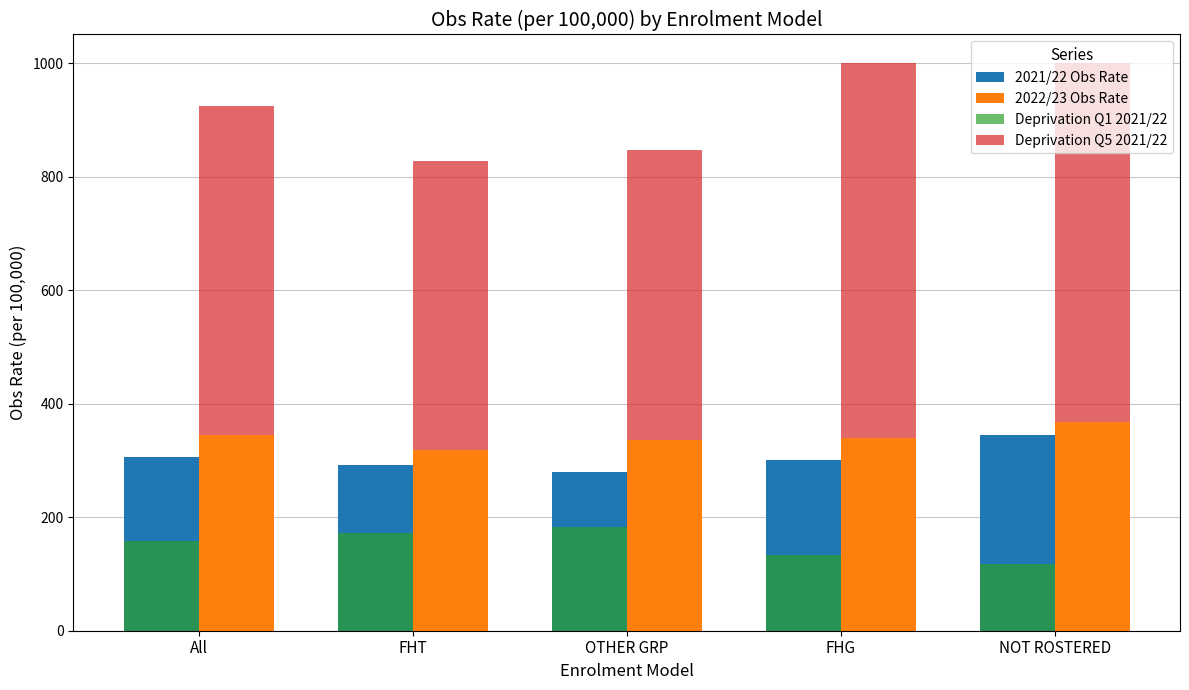

Between OTHER GRP and FHT, which is larger?

FHT